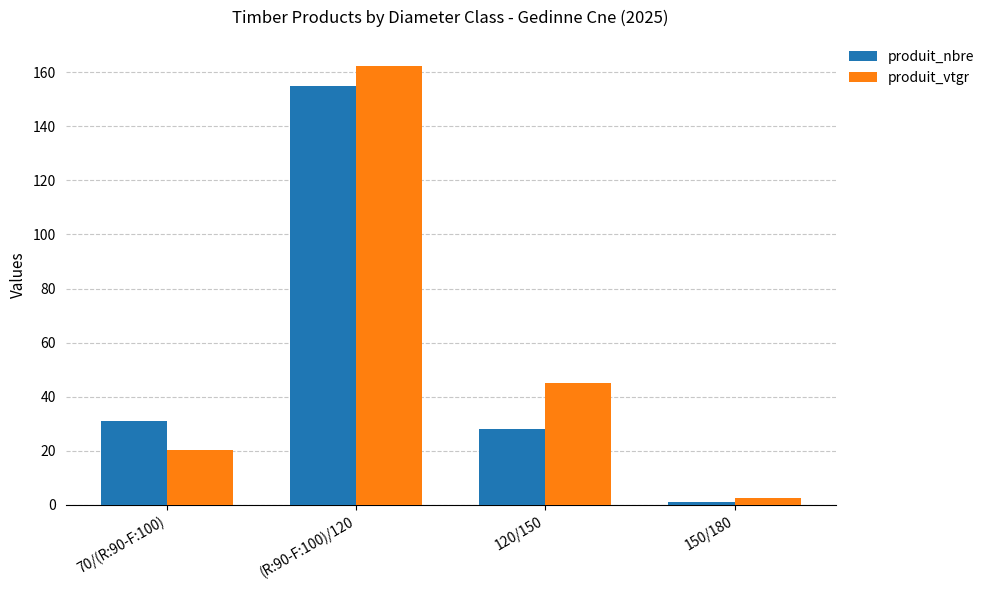

What is the greatest value displayed?

162.4